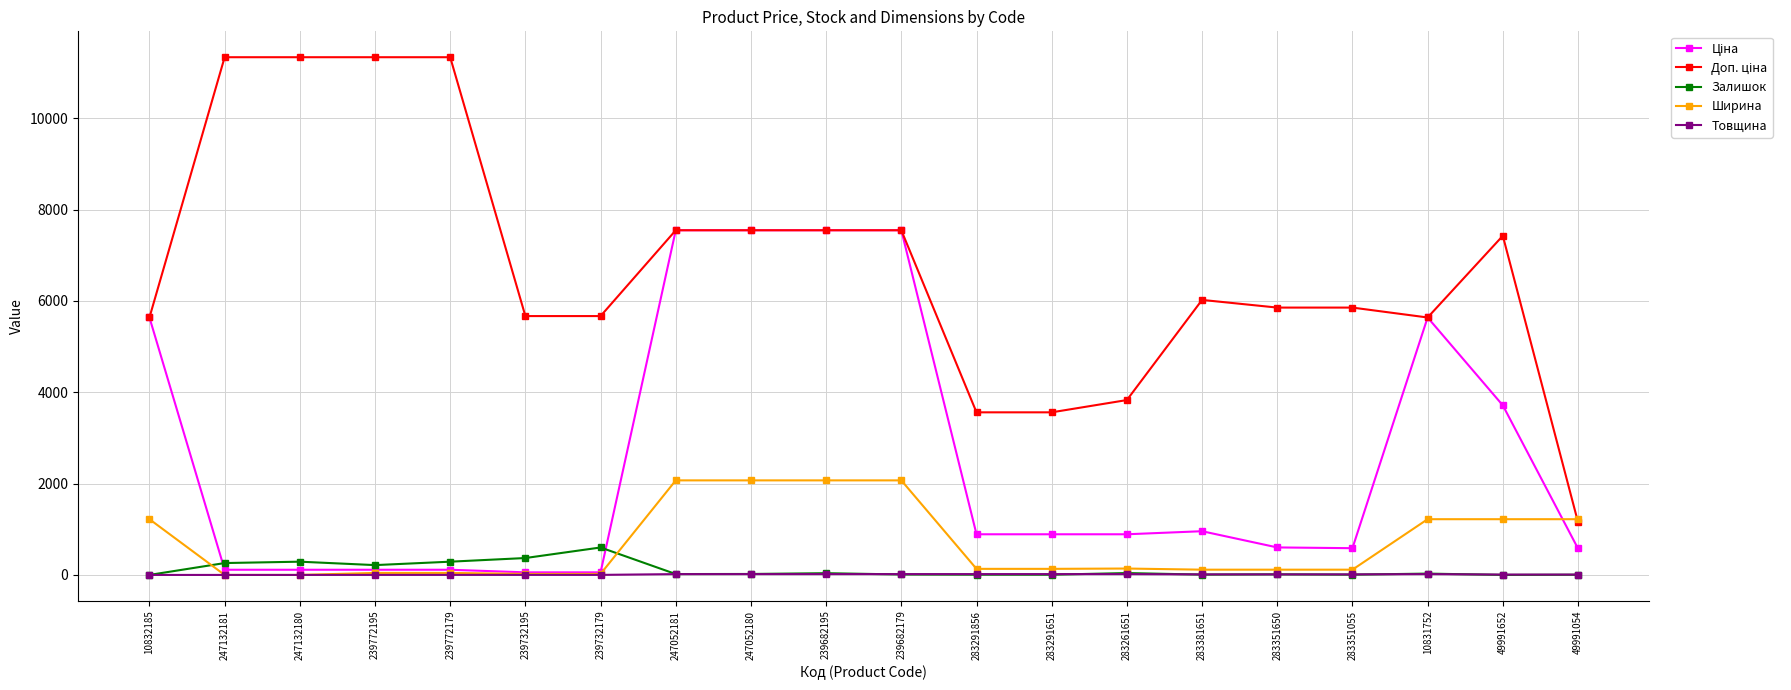

What is the maximum value shown in the chart?

11334.0